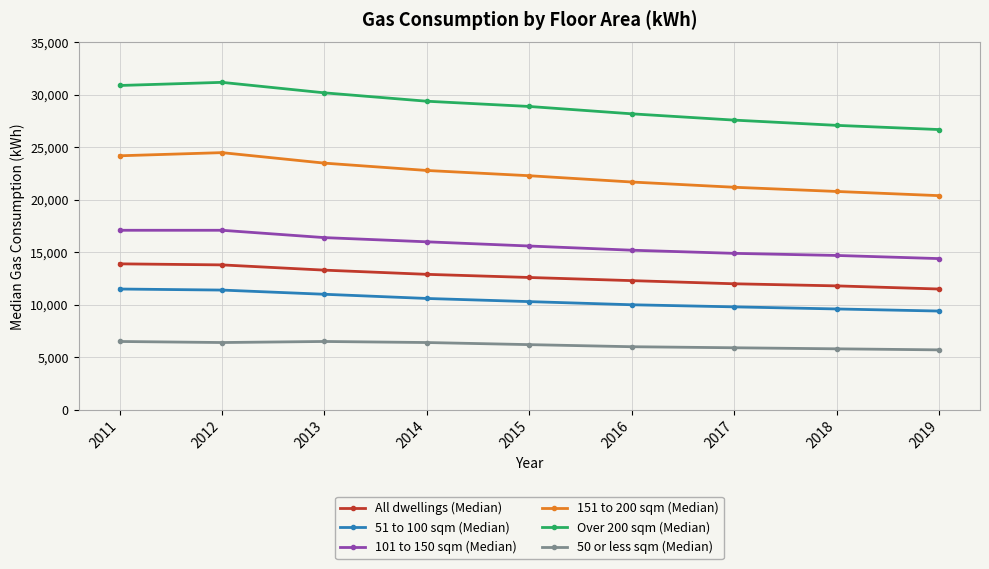

The value of 101 to 150 sqm (Median) at 2013 is 16400. True or false?

True